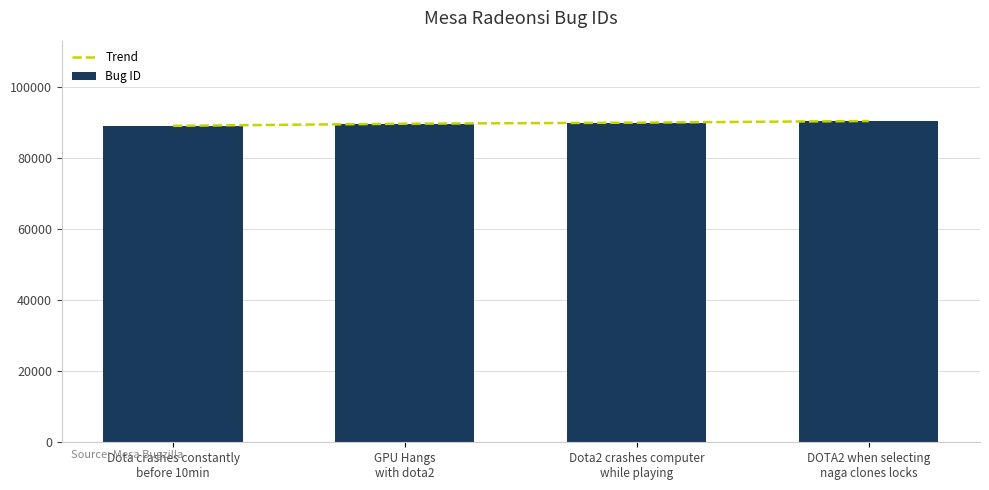

What is the label of the 4th bar from the left?

DOTA2 when selecting
naga clones locks